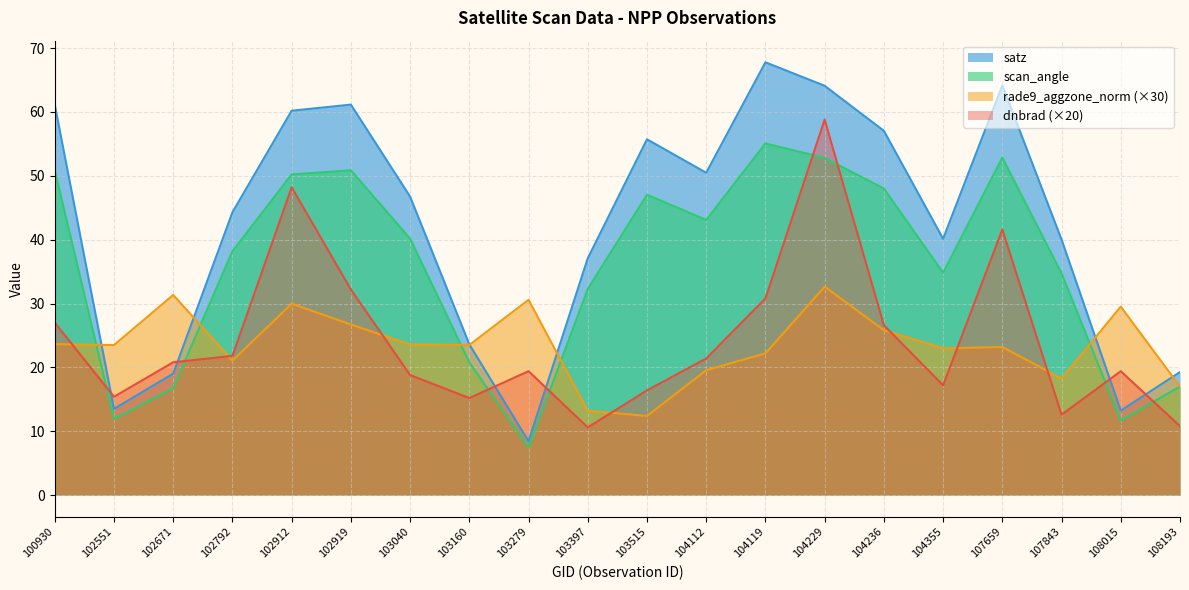

Between 103279 and 107659, which series saw the biggest shift?

satz